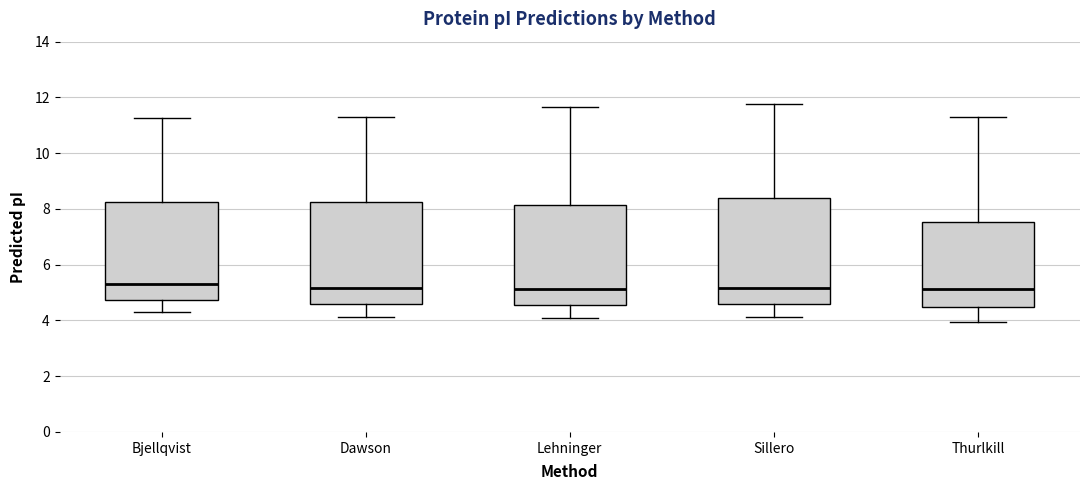

Where is the lower edge of the box for Thurlkill on the y-axis? The values are not printed on the chart, so give them approximately, as read against the axis.

4.4